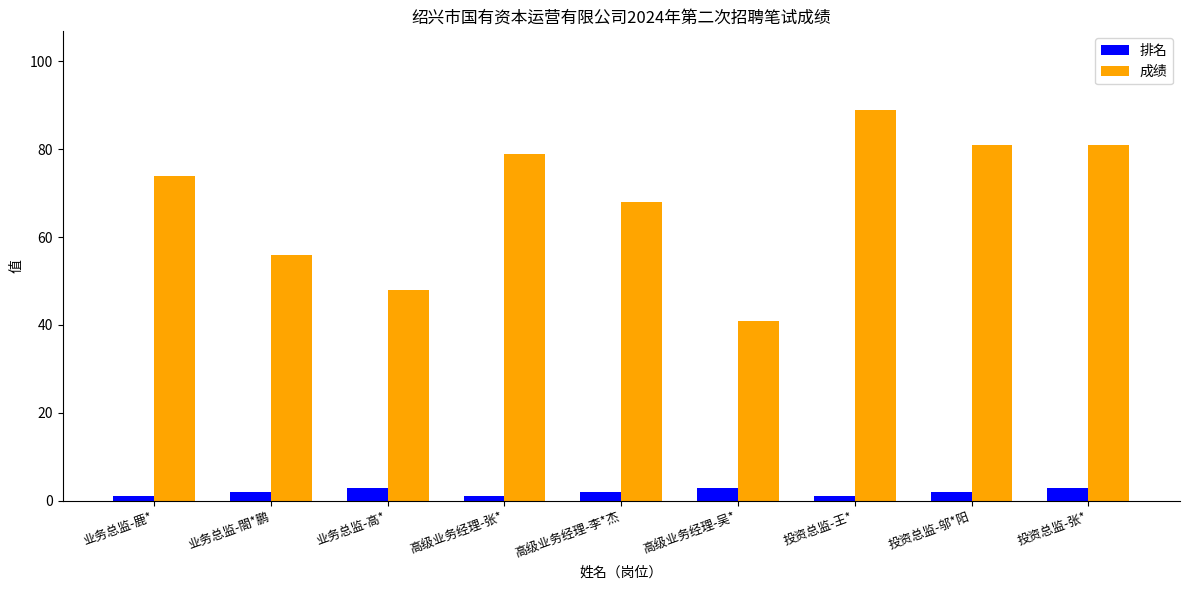

What is the label of the 8th bar from the left?

投资总监-邬*阳